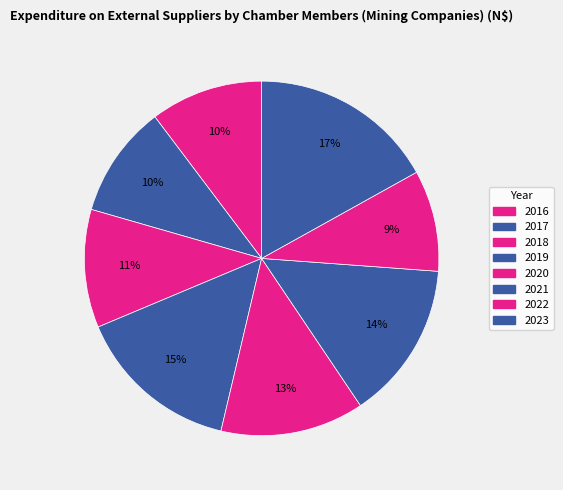

Does 2020 account for over 50% of the chart?

No